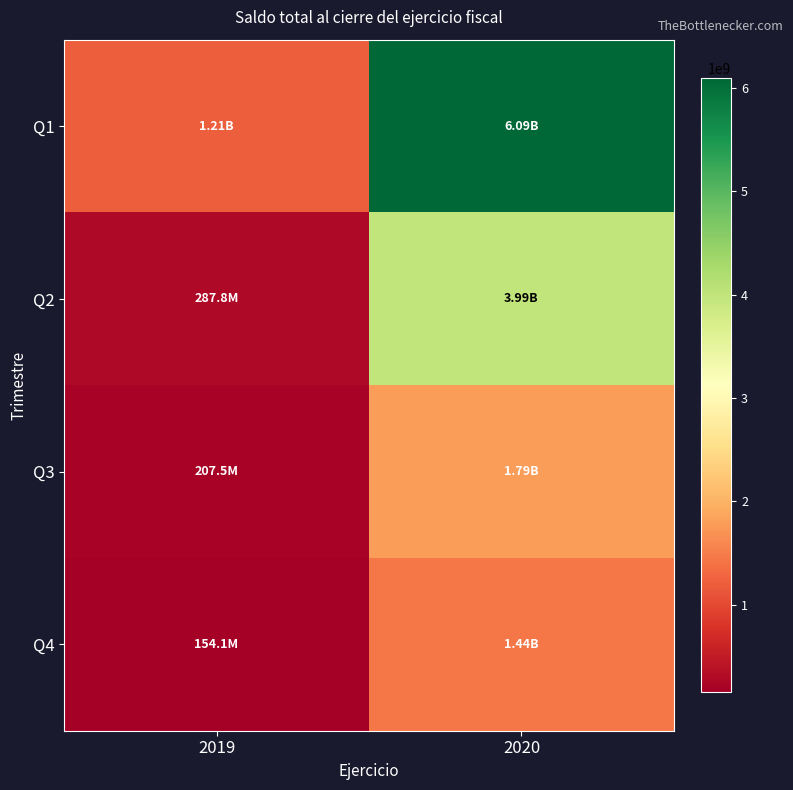

Reading right to left, what are all the values shown in this chart?

Q1: 2020=6094800000.0	2019=1208446722.0
Q2: 2020=3989292585.5	2019=287813438.9
Q3: 2020=1789629394.4	2019=207477298.1
Q4: 2020=1444735556.1	2019=154080418.4